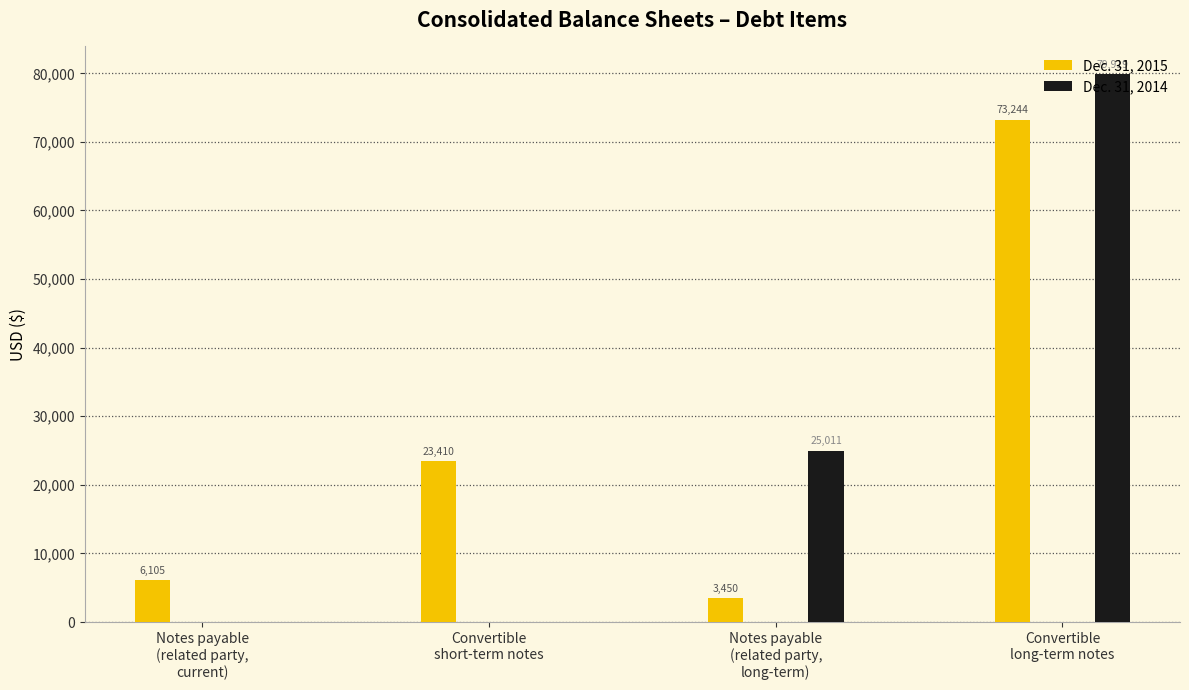

At which label does Dec. 31, 2015 reach its peak?

Convertible
long-term notes